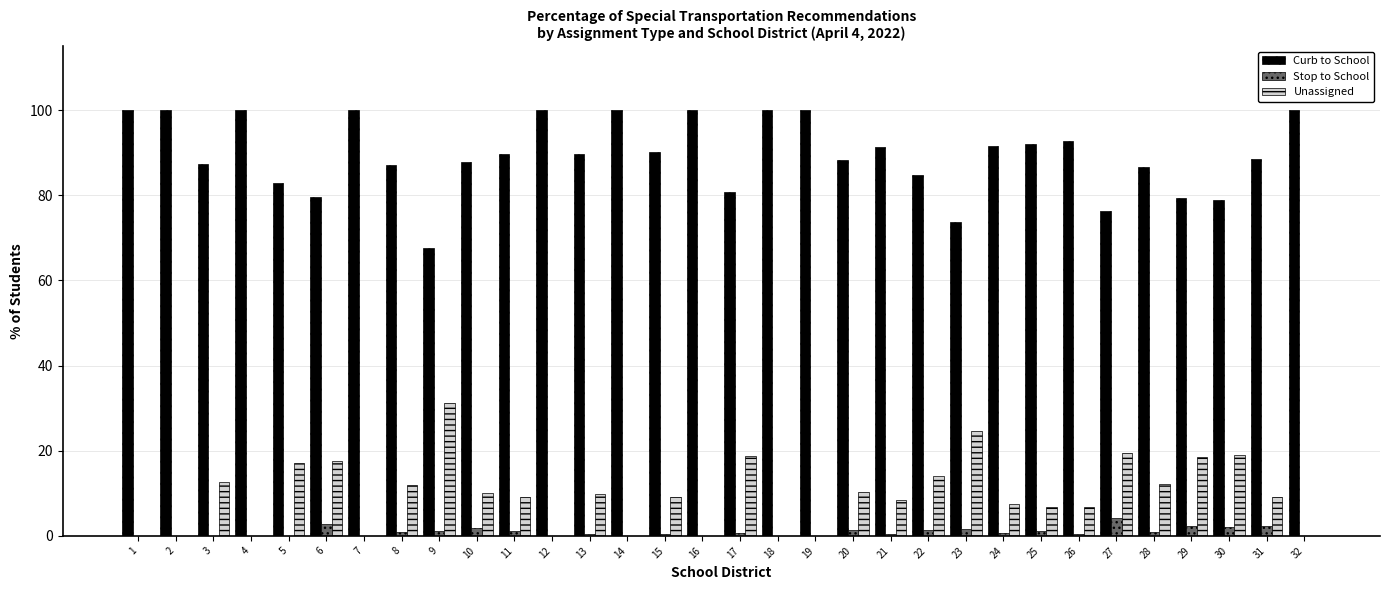

The Unassigned series shows 9.0 at 31. True or false?

True